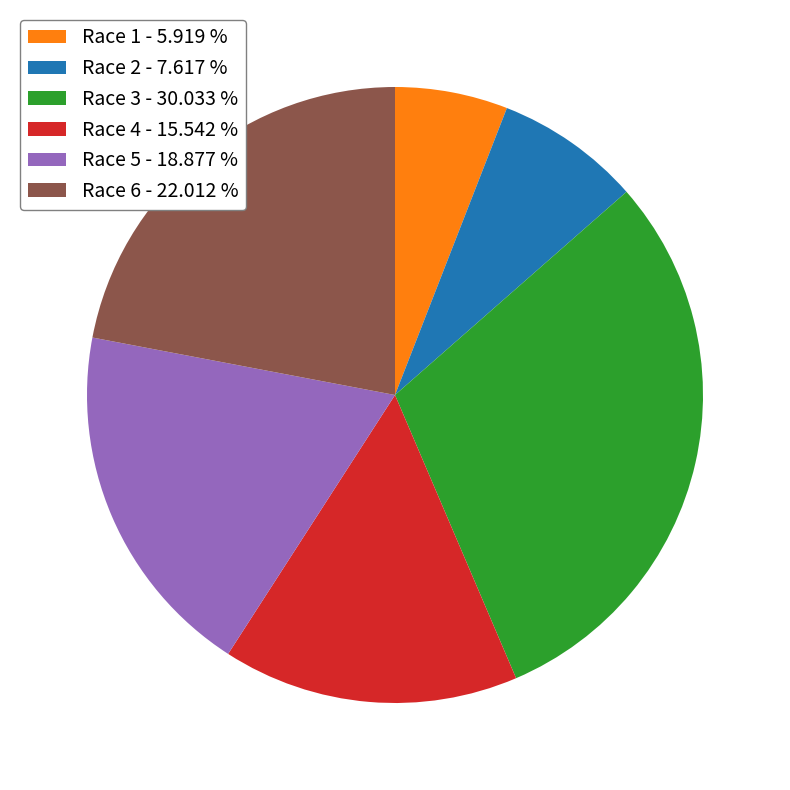

Do Race 1 - 5.919 % and Race 5 - 18.877 % together represent more than half of the pie?

No